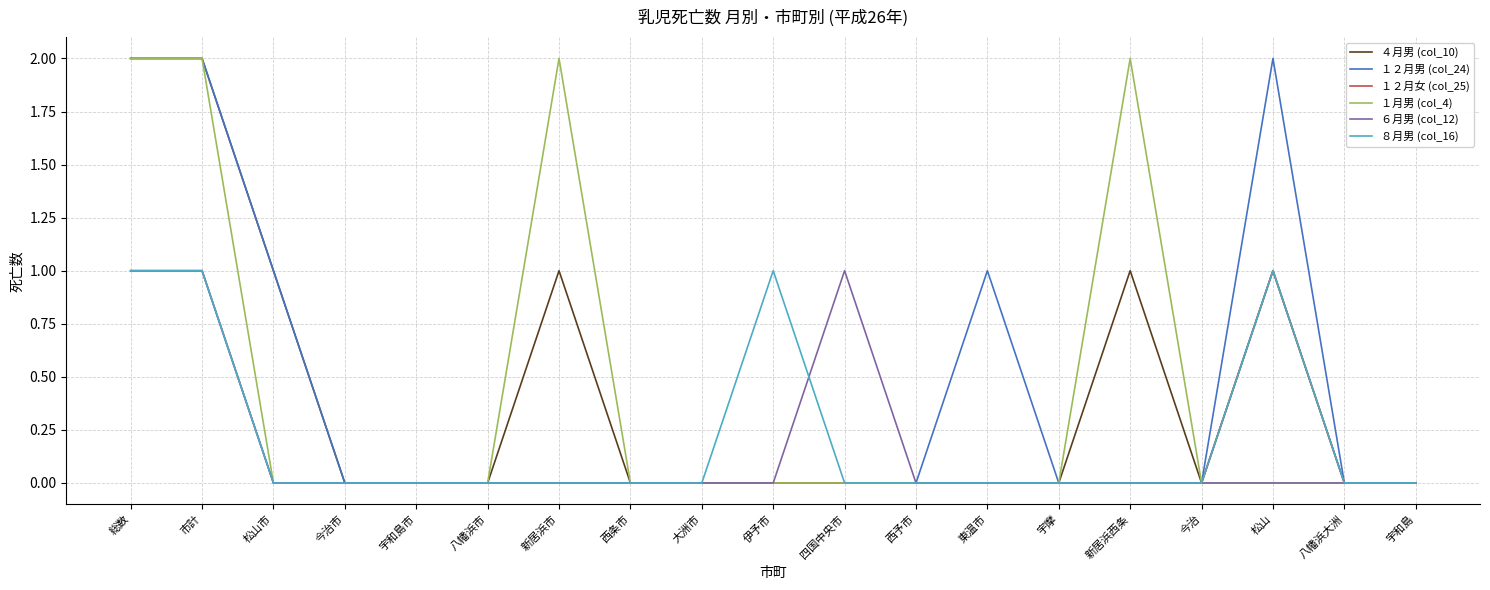

What position from the left is 市計?

2